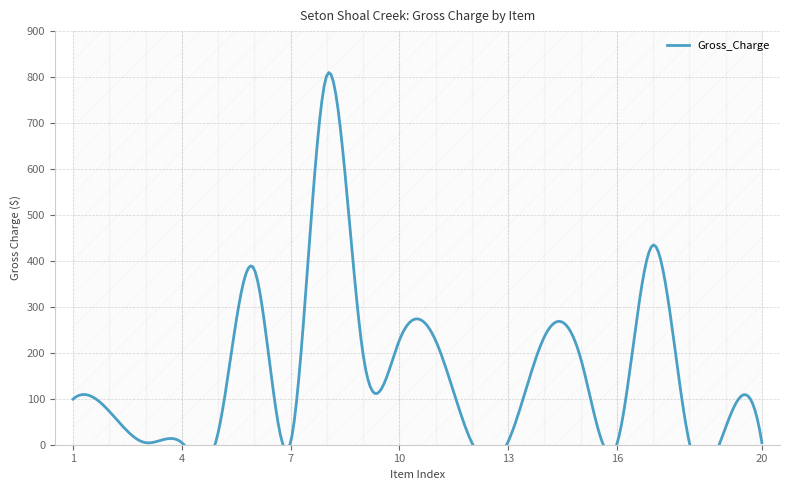

What is the difference between the maximum and minimum values?

802.8